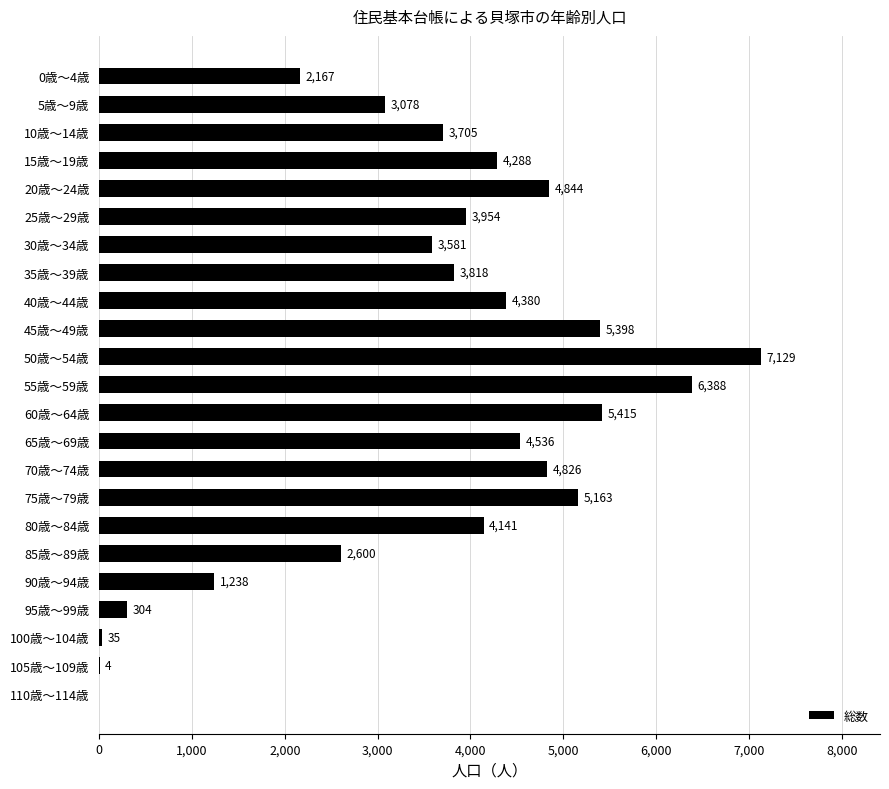

The chart shows a value of 6798 at 20歳～24歳. True or false?

False